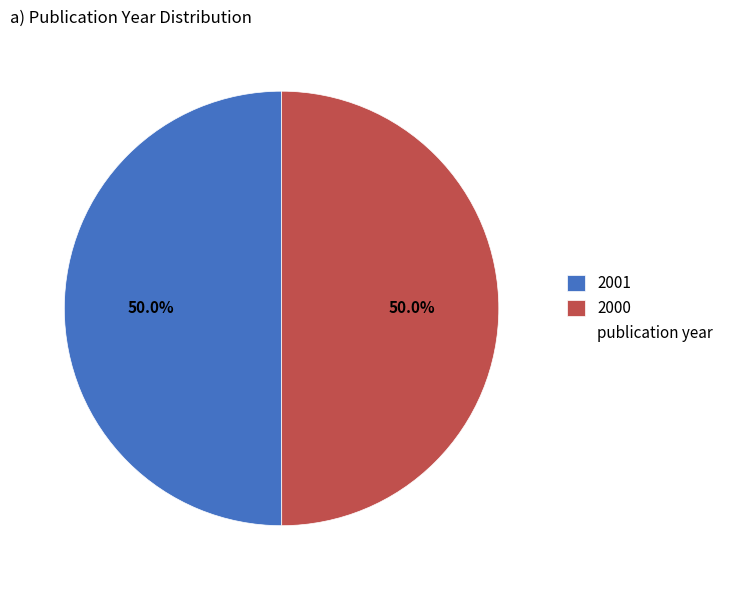

Count the number of slices in the pie.

2